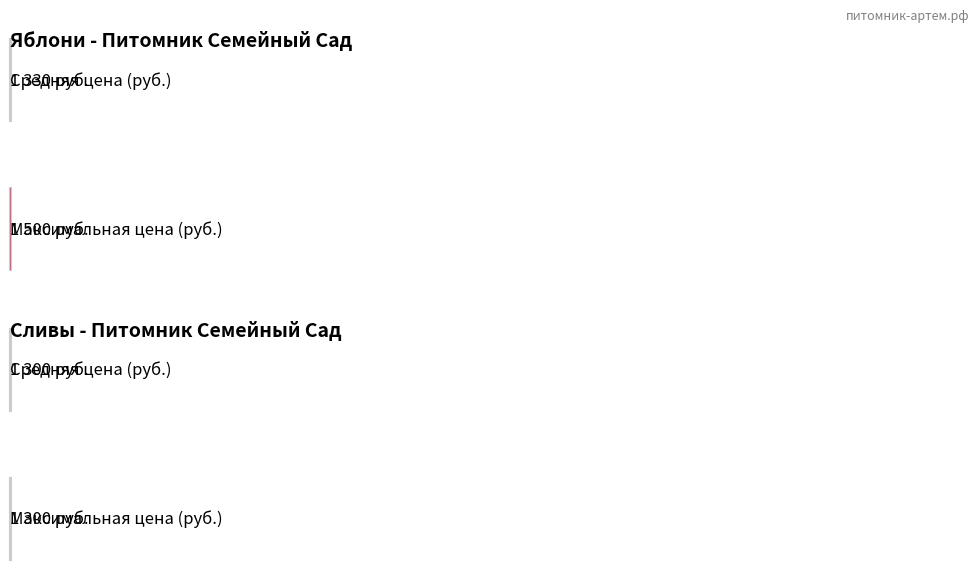

The value of СЛИВЫ at Вымпел is 798. True or false?

False